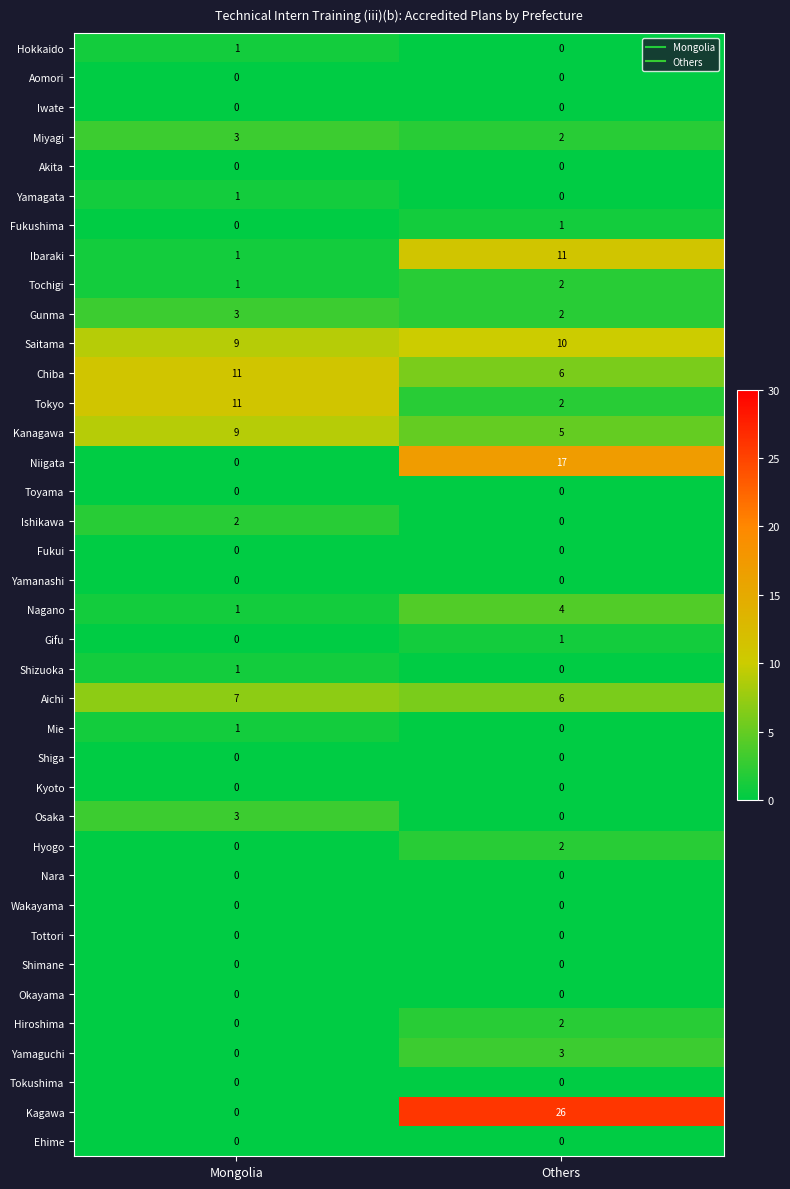

Which series has the largest total across all categories?

Kagawa